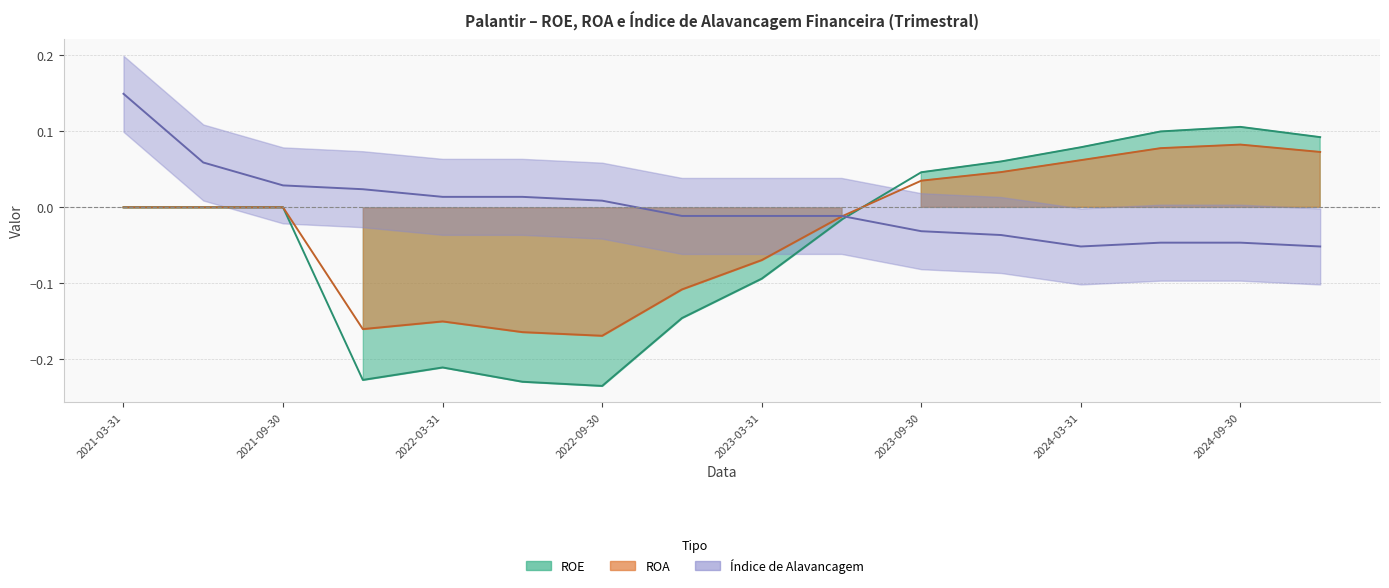

The Alavancagem series shows -0.1 at 2024-12-31. True or false?

True